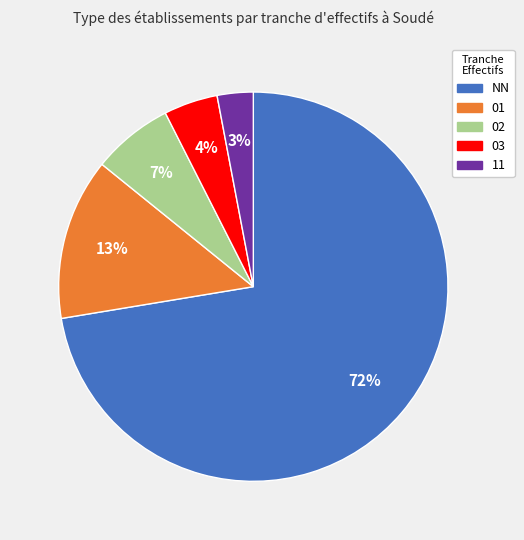

Rank the categories by value from lowest to highest.

11, 03, 02, 01, NN